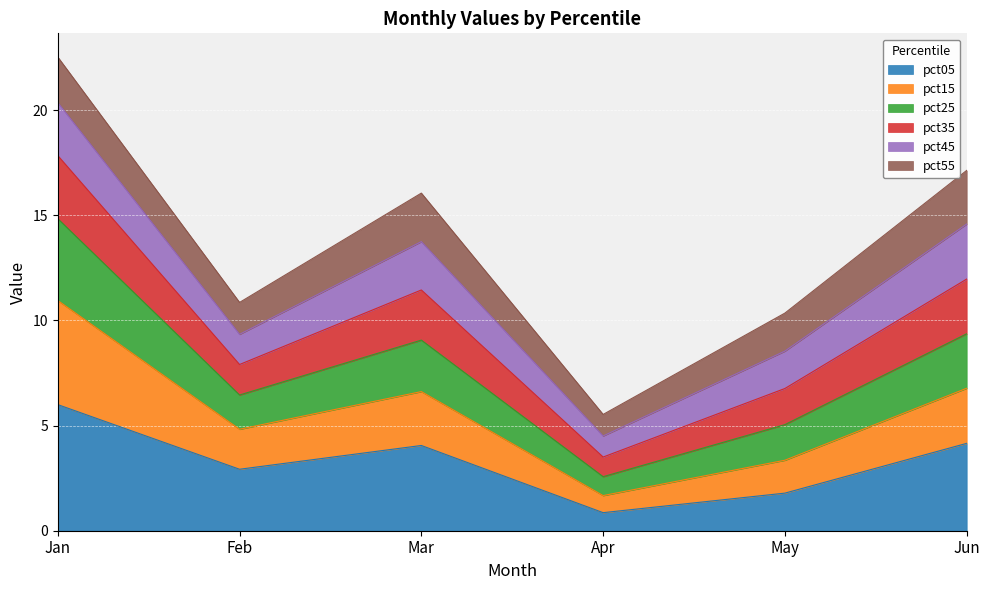

At which category is the sum across all series the highest?

Jan